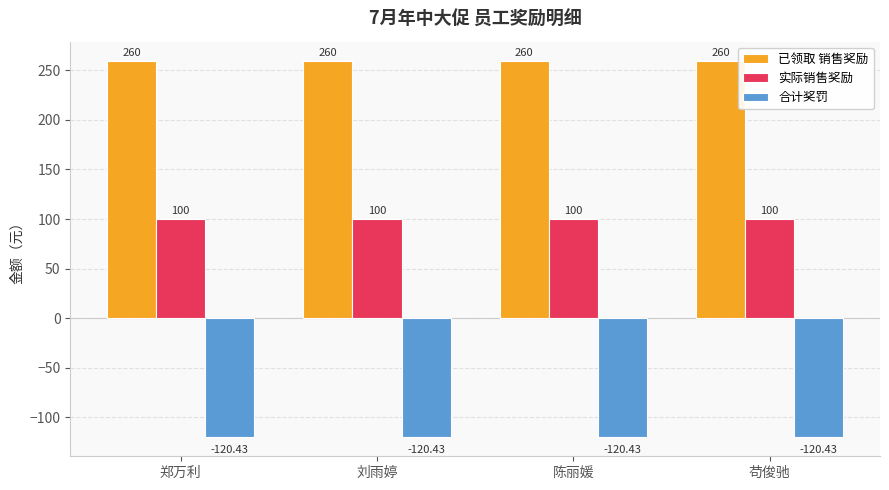

Rank the series by their average value, from lowest to highest.

合计奖罚, 实际销售奖励, 已领取 销售奖励